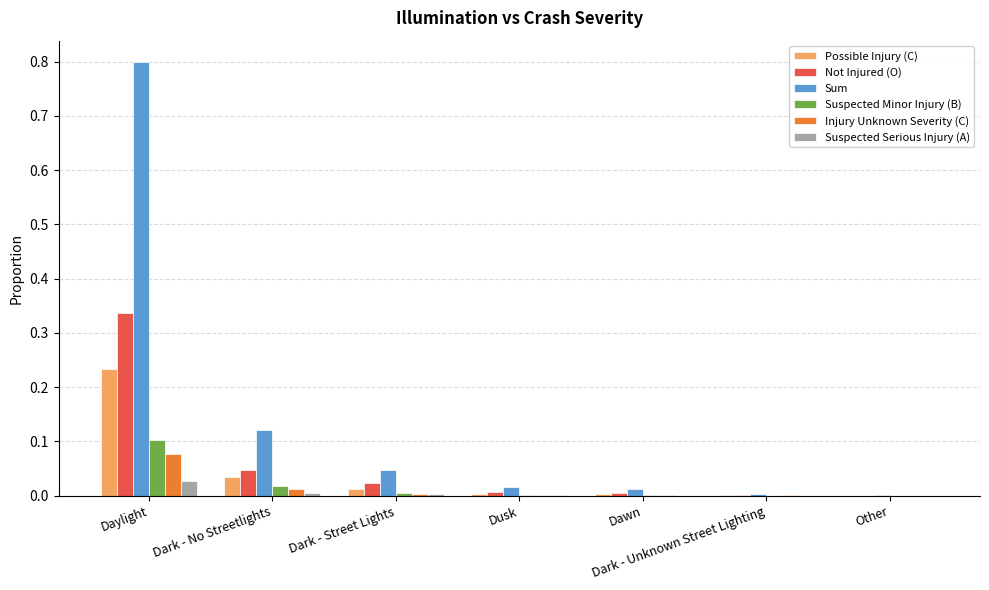

Is it true that Sum equals 0.0 at Other?

True